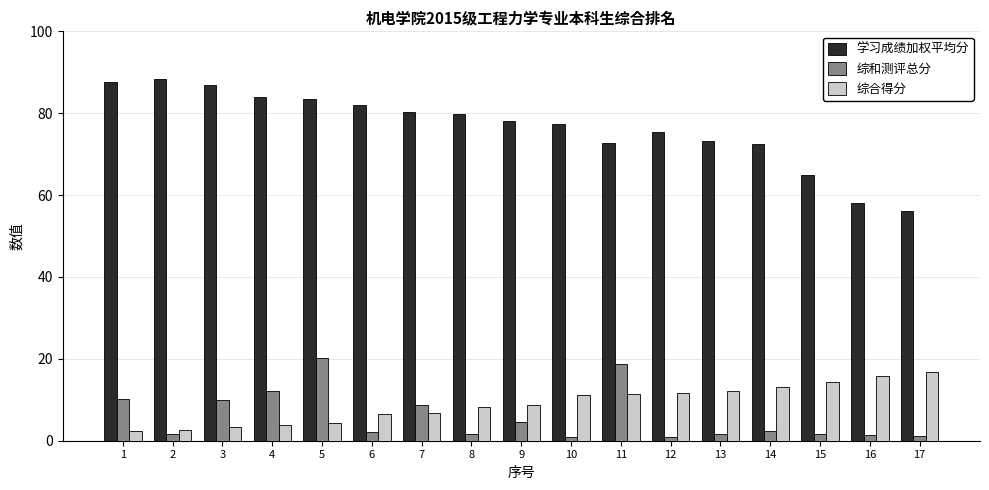

The 综合得分 series shows 4.4 at 5. True or false?

True